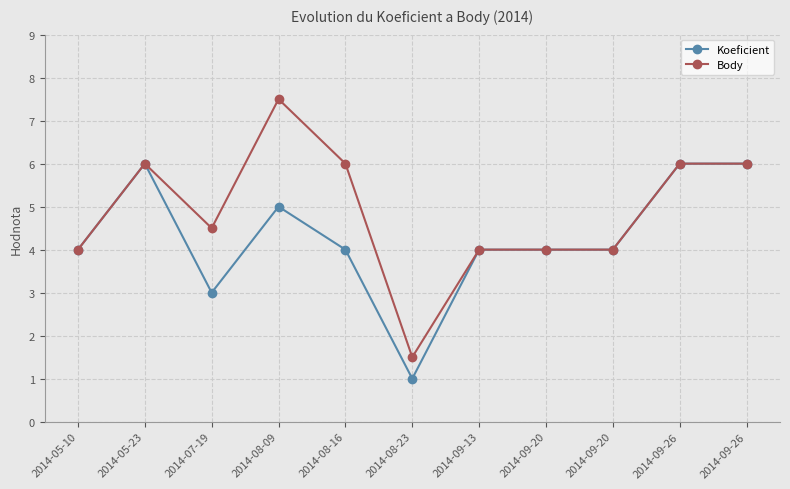

At 2014-09-13, list the series in order from smallest to largest.

Koeficient, Body